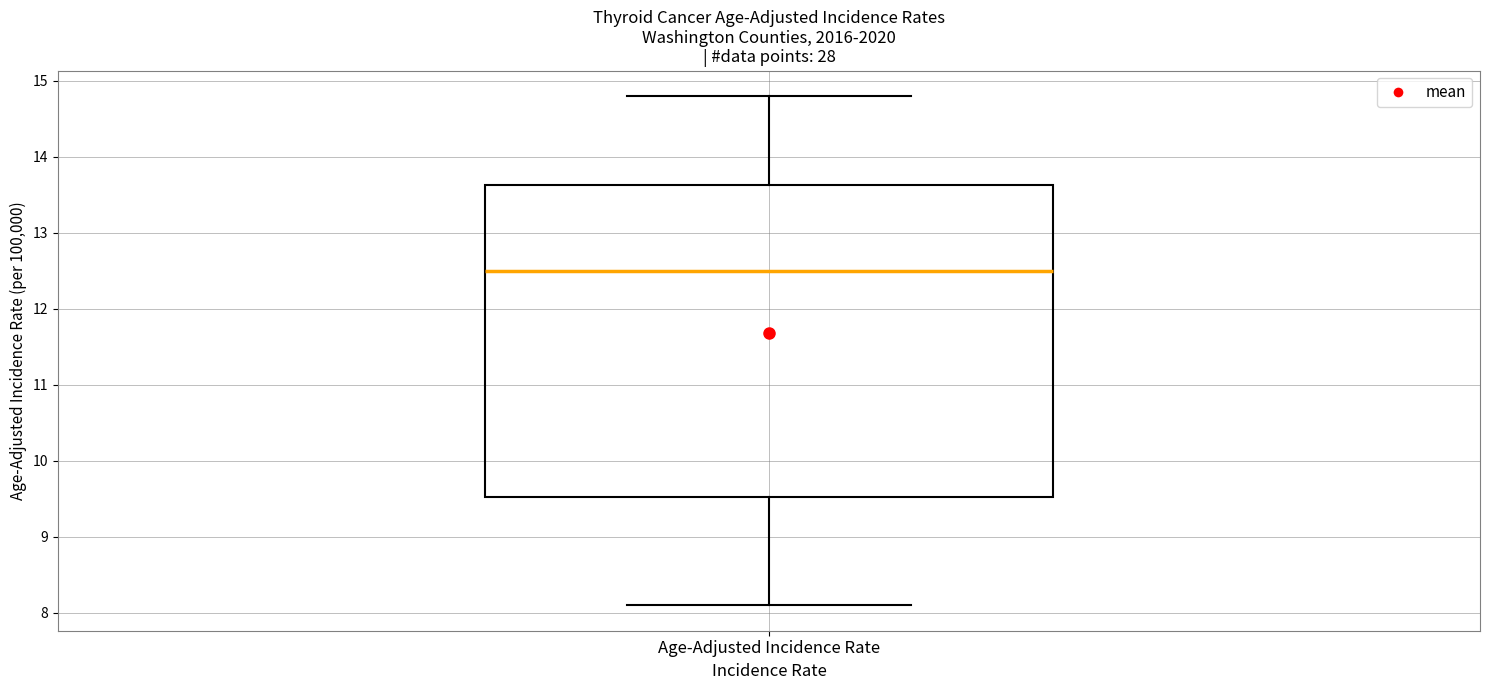

Where is the upper edge of the box for Age-Adjusted Incidence Rate on the y-axis? The values are not printed on the chart, so give them approximately, as read against the axis.

13.6